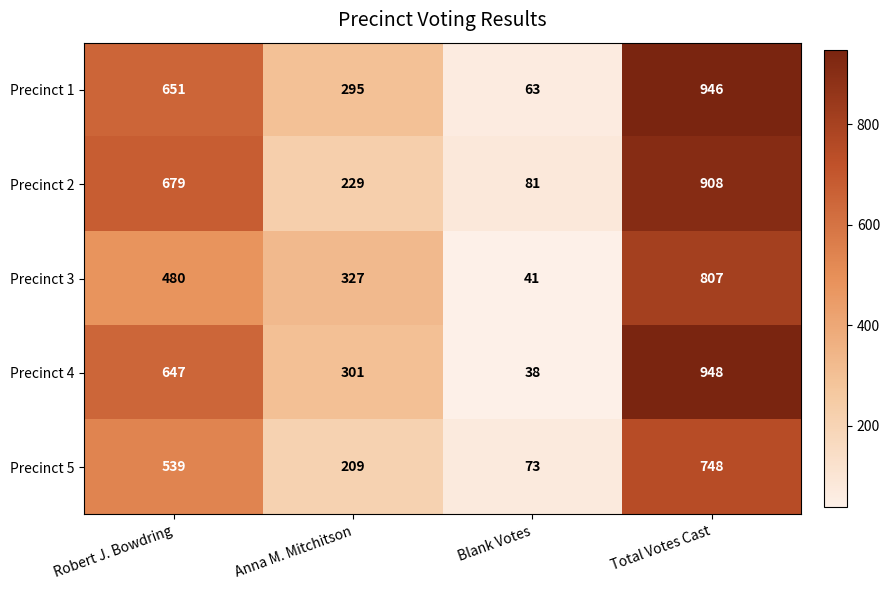

Is it true that Precinct 1 equals 612 at Total Votes Cast?

False